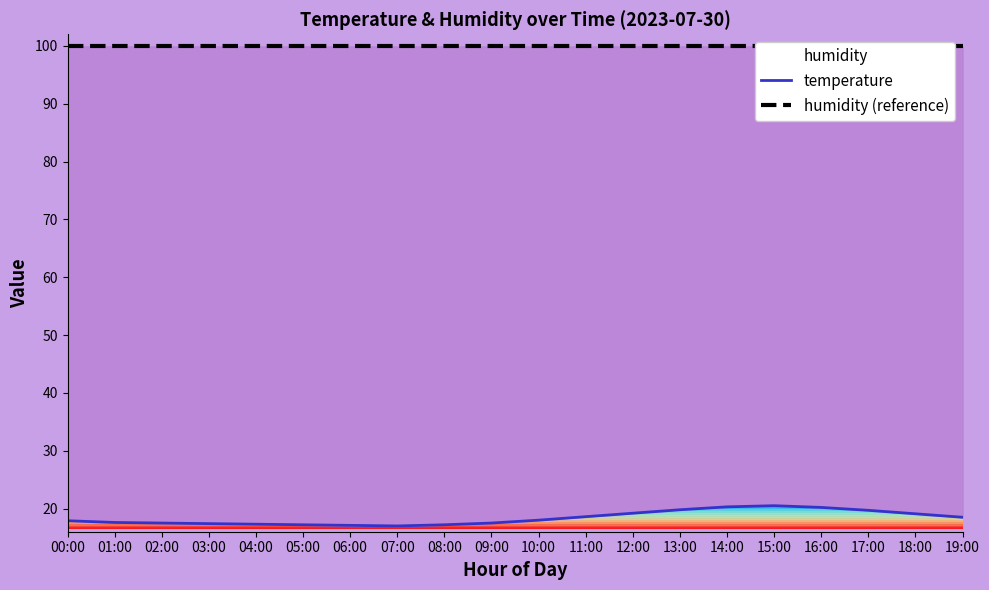

Which label corresponds to the smallest value in the chart?

07:00